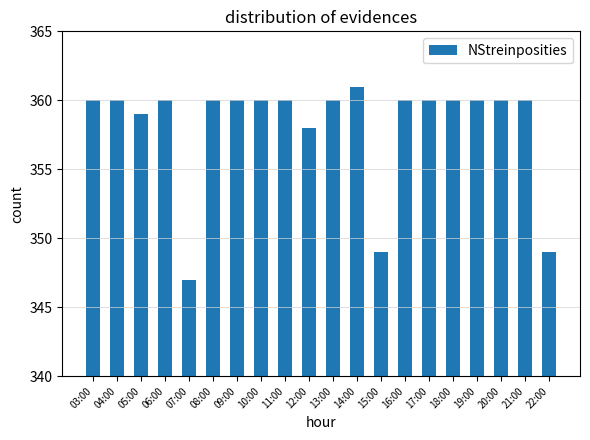

Where is the data nearest to the value 354?

12:00